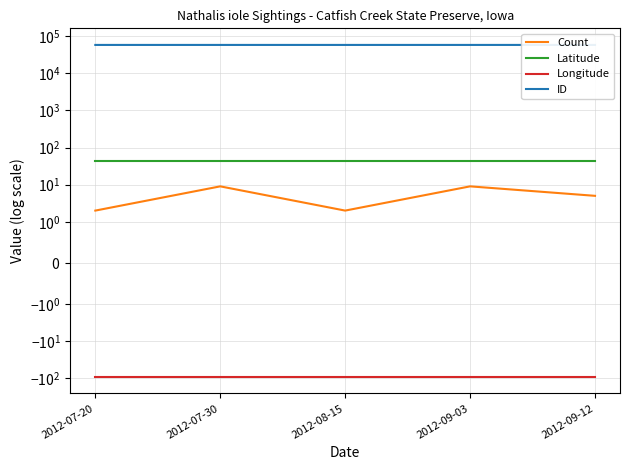

What is the value of the Longitude point at the 5th from the left?

-90.7